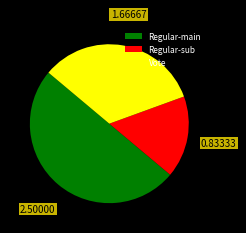

Approximately how many times larger is the value at Regular-main compared to Regular-sub?

3.0